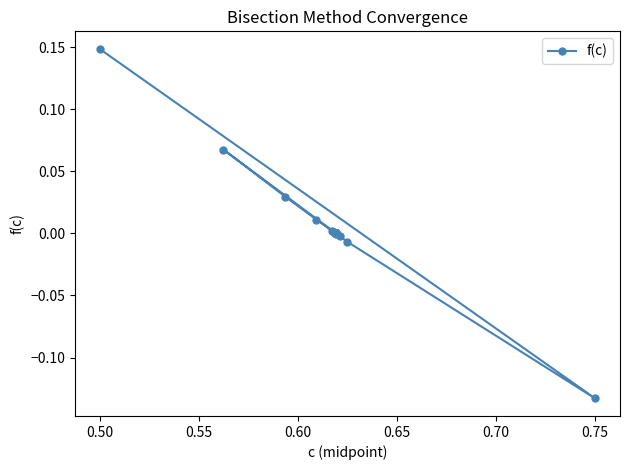

What is the difference between the second highest and second lowest values?

0.1